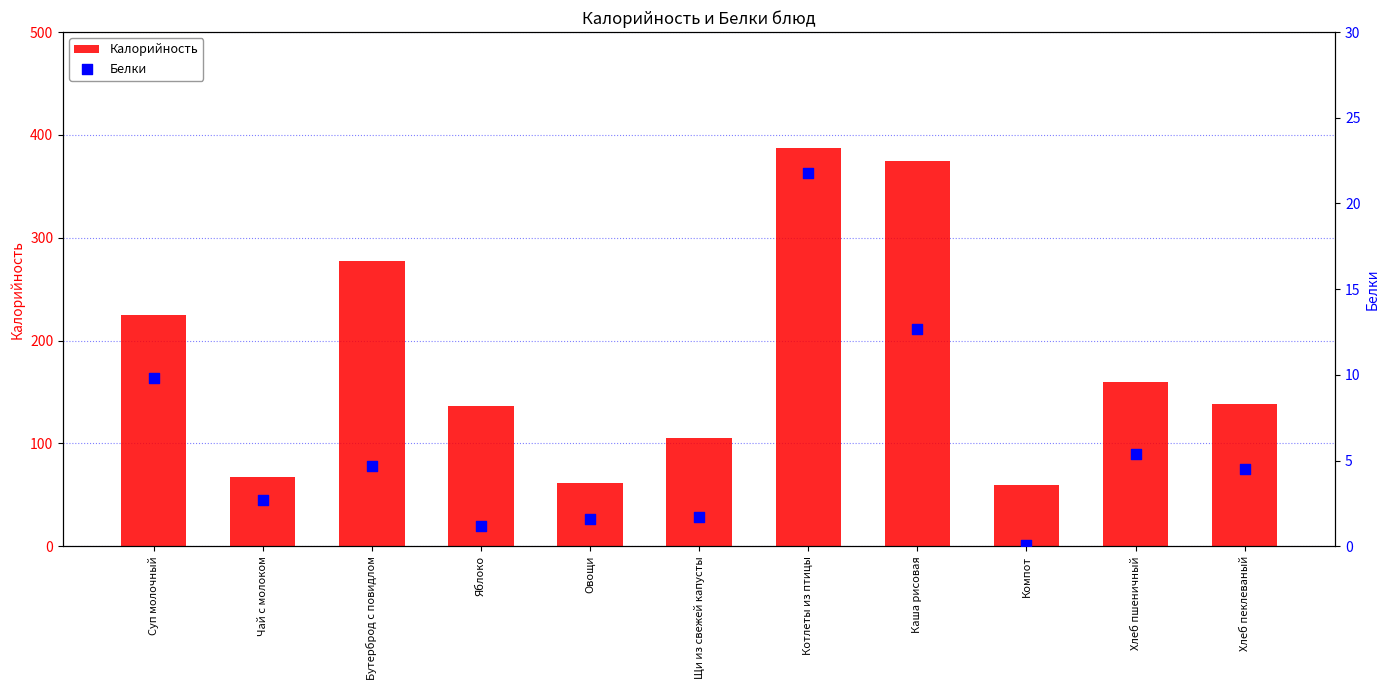

Which series reaches the minimum Y coordinate?

Белки